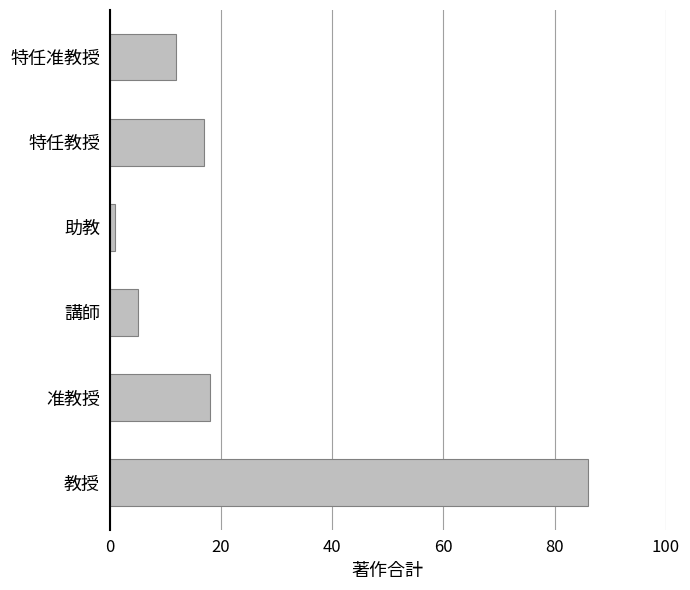

What is the sum of all values?

139